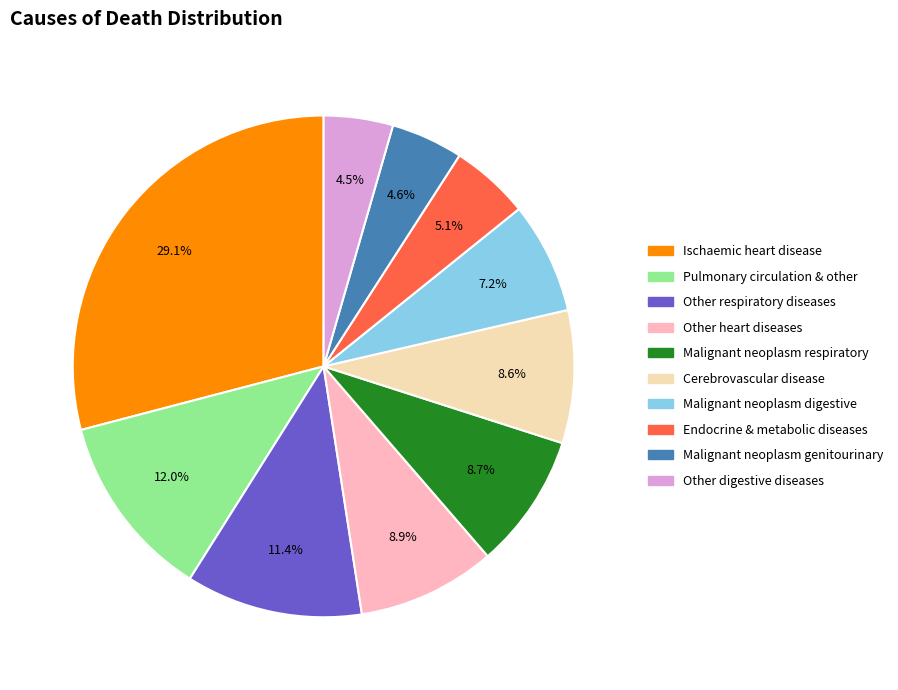

Does any single category account for the majority?

No